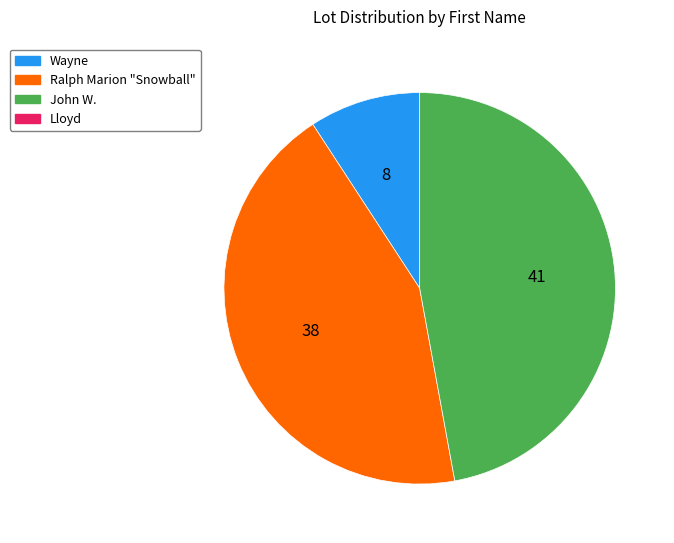

Is there any slice that represents more than half of the pie?

No